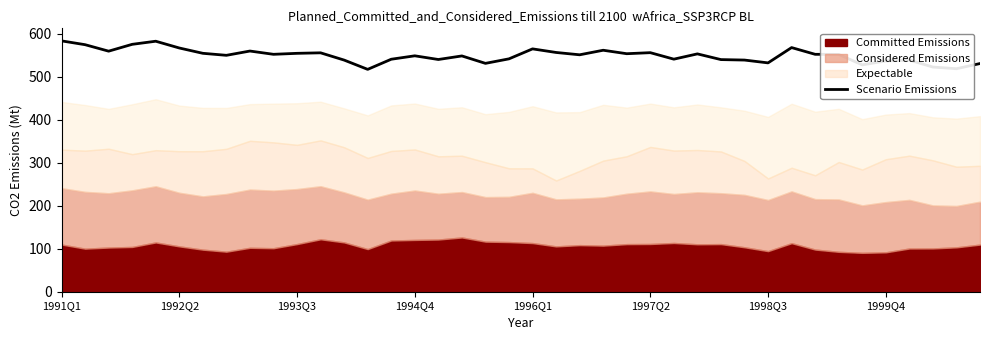

What position from the left is 29?

30